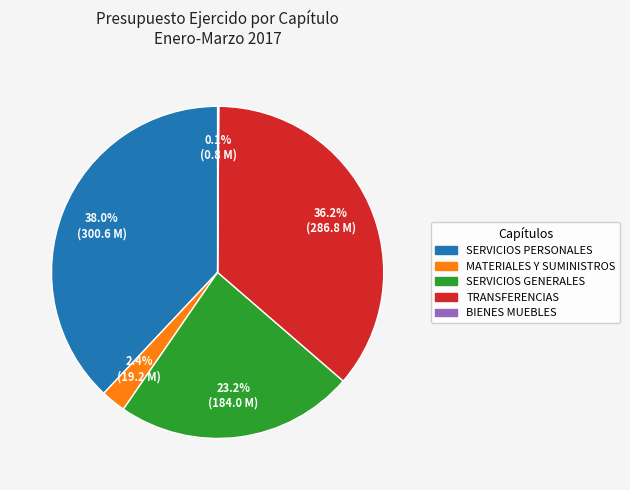

The SERVICIOS GENERALES slice represents 23% of the pie. True or false?

True